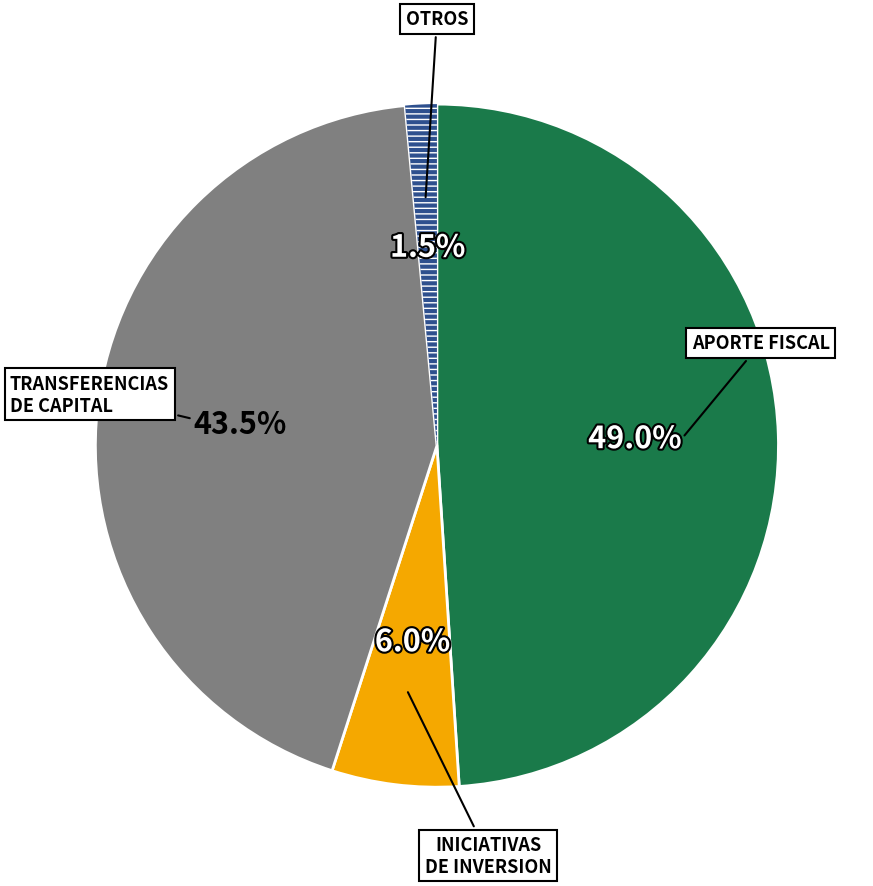

Does any single category account for the majority?

No